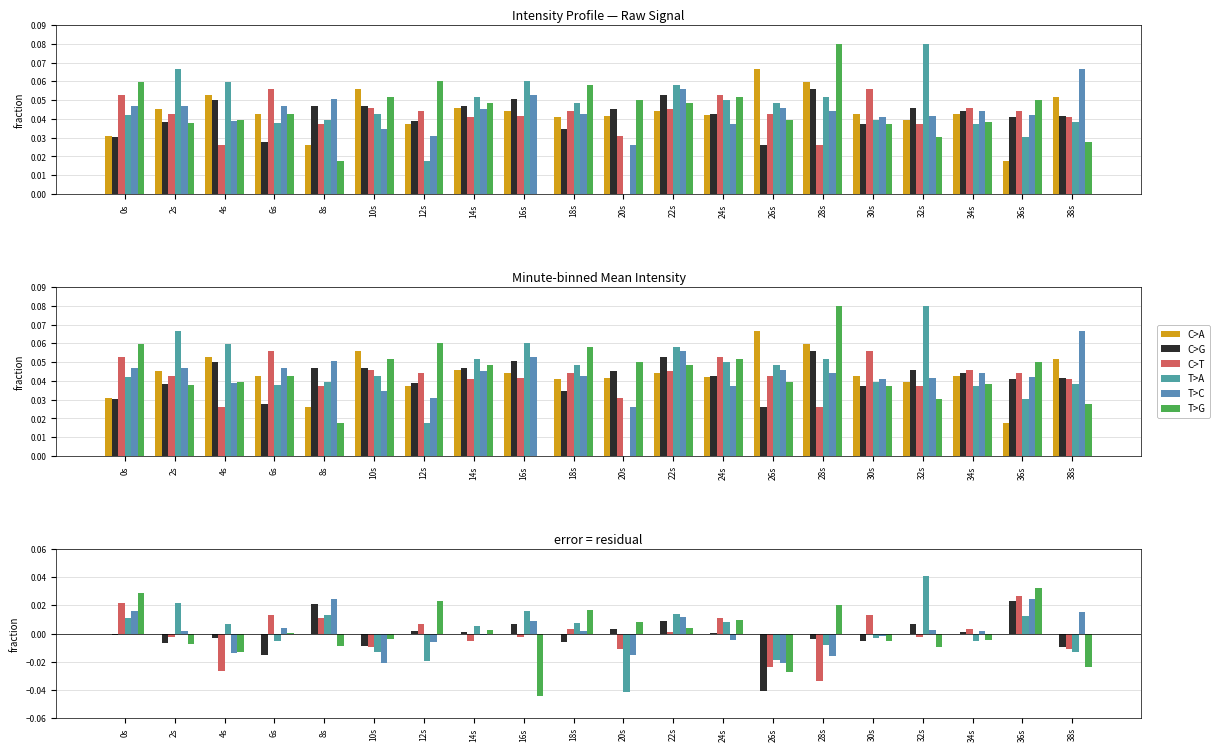

At which label is C>A closest to 0?

0s